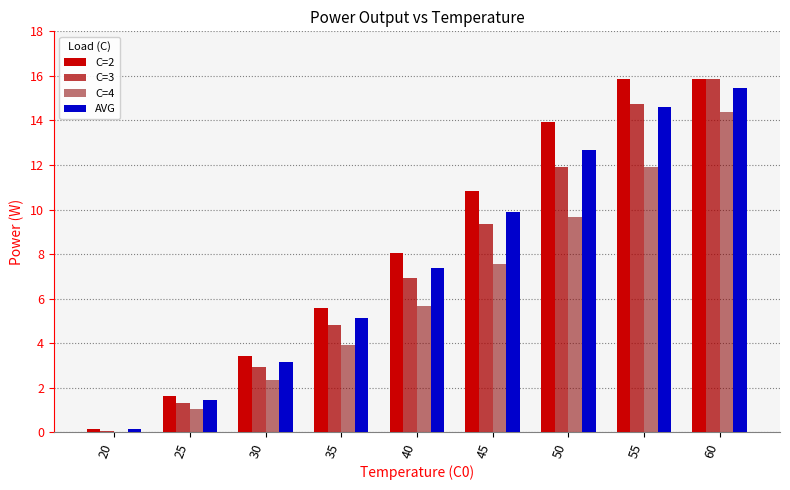

Rank the series by their maximum value, from lowest to highest.

C=4, AVG, C=2, C=3